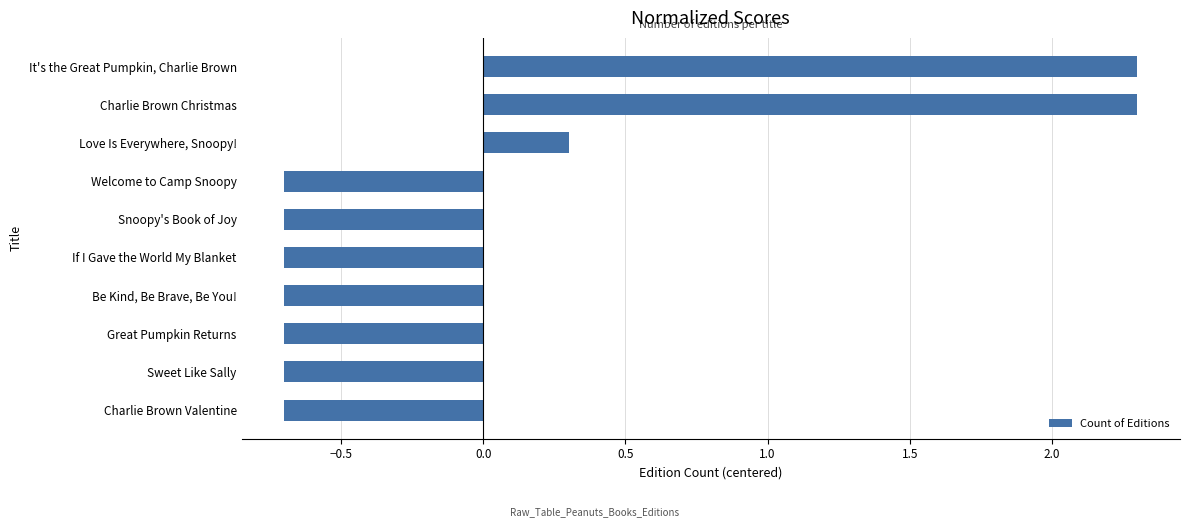

Reading bottom to top, transcribe all the data shown in this chart.

Charlie Brown Valentine=-0.7	Sweet Like Sally=-0.7	Great Pumpkin Returns=-0.7	Be Kind, Be Brave, Be You!=-0.7	If I Gave the World My Blanket=-0.7	Snoopy's Book of Joy=-0.7	Welcome to Camp Snoopy=-0.7	Love Is Everywhere, Snoopy!=0.3	Charlie Brown Christmas=2.3	It's the Great Pumpkin, Charlie Brown=2.3